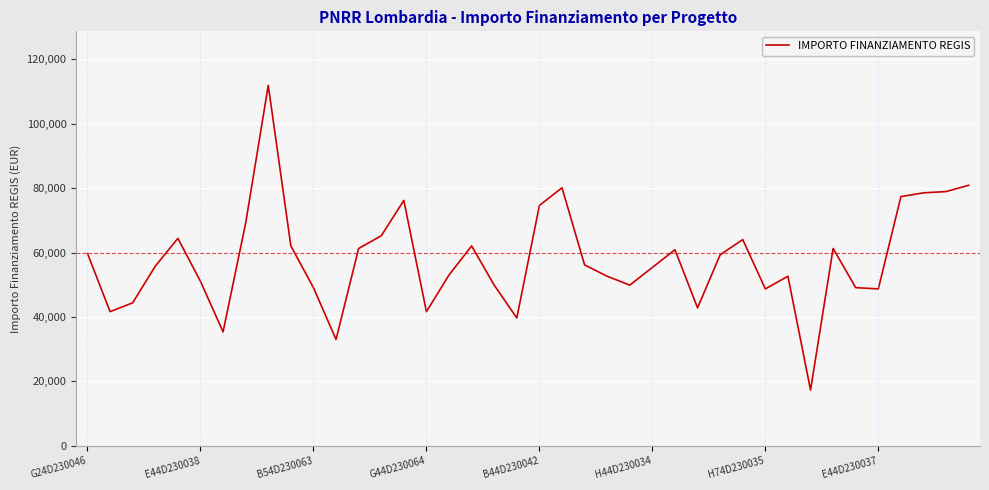

What is the minimum value shown in the chart?

17283.4